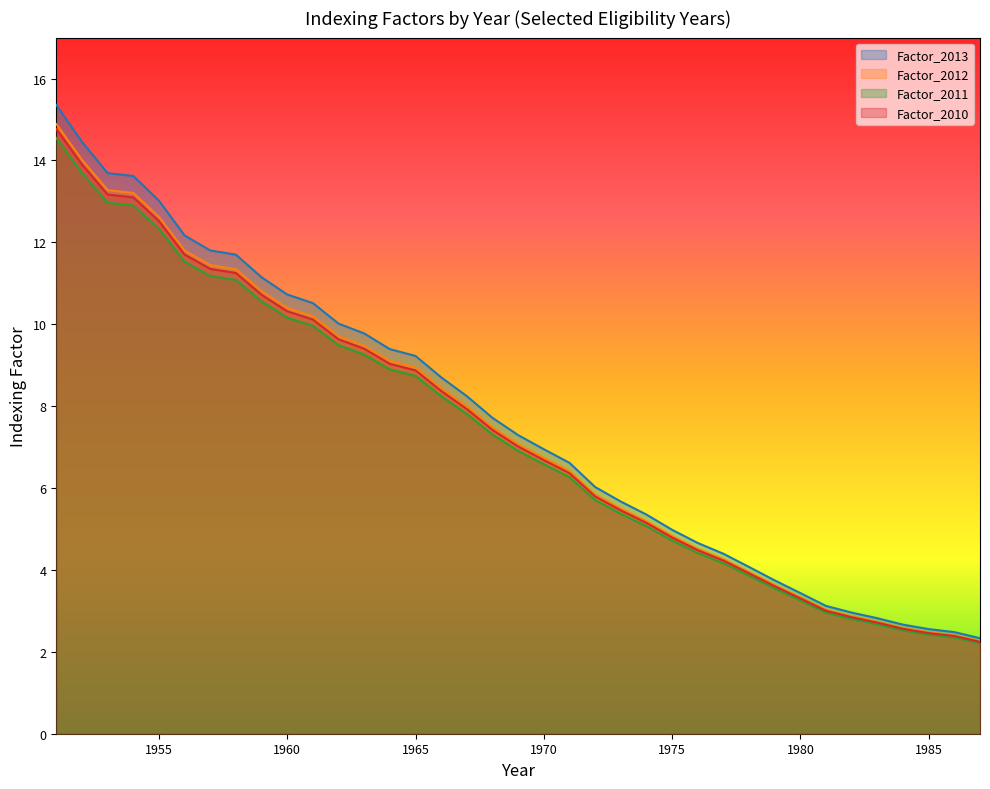

Reading right to left, transcribe all the data shown in this chart.

Factor_2013: 1987=2.3	1986=2.5	1985=2.6	1984=2.7	1983=2.8	1982=3.0	1981=3.1	1980=3.4	1979=3.7	1978=4.1	1977=4.4	1976=4.7	1975=5.0	1974=5.4	1973=5.7	1972=6.0	1971=6.6	1970=6.9	1969=7.3	1968=7.7	1967=8.2	1966=8.7	1965=9.2	1964=9.4	1963=9.8	1962=10.0	1961=10.5	1960=10.7	1959=11.1	1958=11.7	1957=11.8	1956=12.2	1955=13.0	1954=13.6	1953=13.7	1952=14.5	1951=15.4
Factor_2012: 1987=2.3	1986=2.4	1985=2.5	1984=2.6	1983=2.7	1982=2.9	1981=3.0	1980=3.3	1979=3.6	1978=3.9	1977=4.3	1976=4.5	1975=4.8	1974=5.2	1973=5.5	1972=5.8	1971=6.4	1970=6.7	1969=7.1	1968=7.5	1967=8.0	1966=8.4	1965=8.9	1964=9.1	1963=9.5	1962=9.7	1961=10.2	1960=10.4	1959=10.8	1958=11.3	1957=11.4	1956=11.8	1955=12.6	1954=13.2	1953=13.3	1952=14.0	1951=14.9
Factor_2011: 1987=2.2	1986=2.4	1985=2.4	1984=2.5	1983=2.7	1982=2.8	1981=3.0	1980=3.3	1979=3.5	1978=3.9	1977=4.2	1976=4.4	1975=4.7	1974=5.1	1973=5.4	1972=5.7	1971=6.3	1970=6.6	1969=6.9	1968=7.3	1967=7.8	1966=8.2	1965=8.7	1964=8.9	1963=9.3	1962=9.5	1961=10.0	1960=10.2	1959=10.6	1958=11.1	1957=11.2	1956=11.5	1955=12.3	1954=12.9	1953=13.0	1952=13.7	1951=14.5
Factor_2010: 1987=2.2	1986=2.4	1985=2.5	1984=2.6	1983=2.7	1982=2.8	1981=3.0	1980=3.3	1979=3.6	1978=3.9	1977=4.2	1976=4.5	1975=4.8	1974=5.1	1973=5.5	1972=5.8	1971=6.4	1970=6.7	1969=7.0	1968=7.4	1967=7.9	1966=8.4	1965=8.9	1964=9.0	1963=9.4	1962=9.6	1961=10.1	1960=10.3	1959=10.7	1958=11.3	1957=11.4	1956=11.7	1955=12.5	1954=13.1	1953=13.2	1952=13.9	1951=14.8